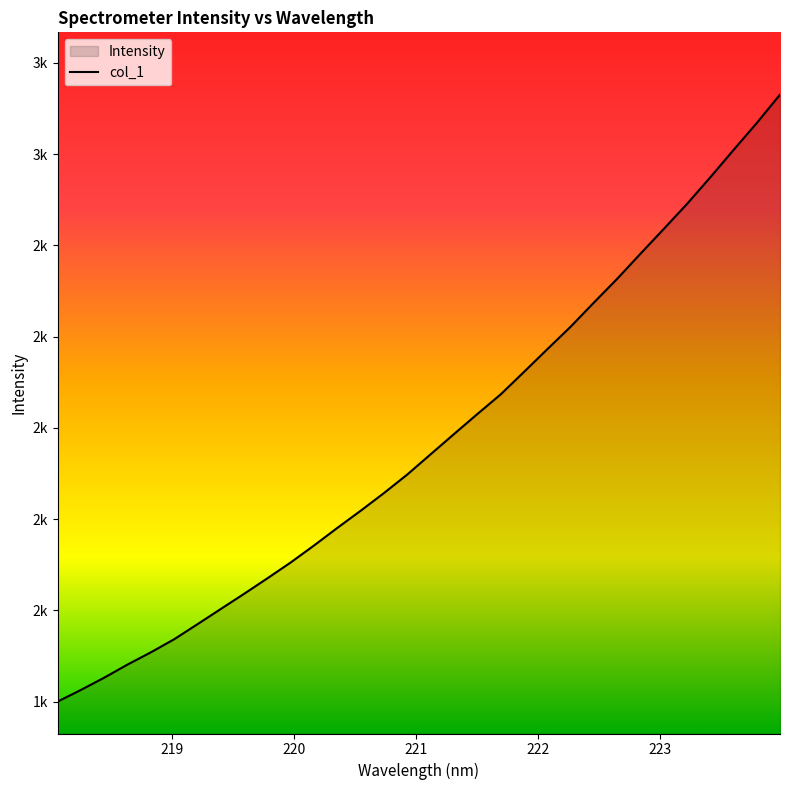

What is the difference between the second highest and minimum values?

1267.8